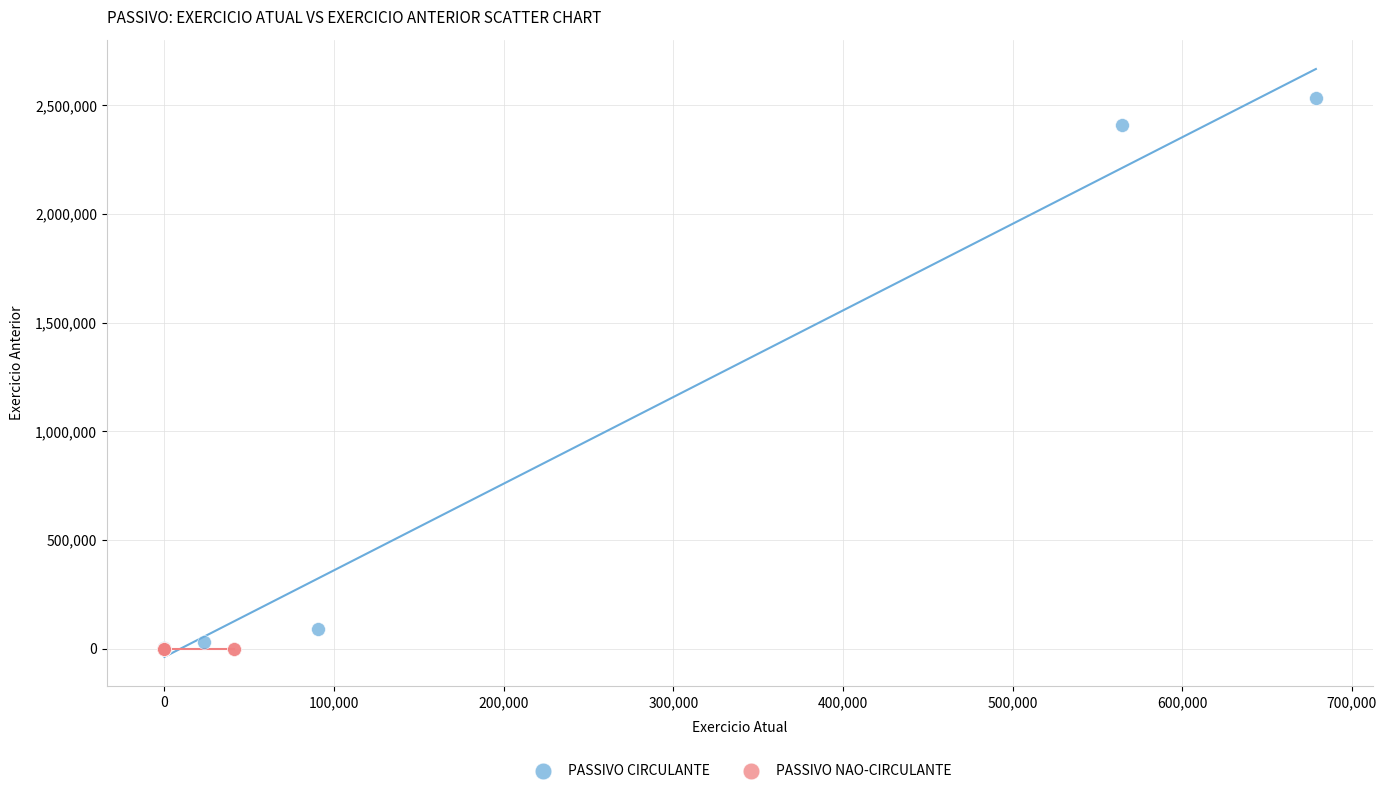

Which series contains the highest Y value?

PASSIVO CIRCULANTE